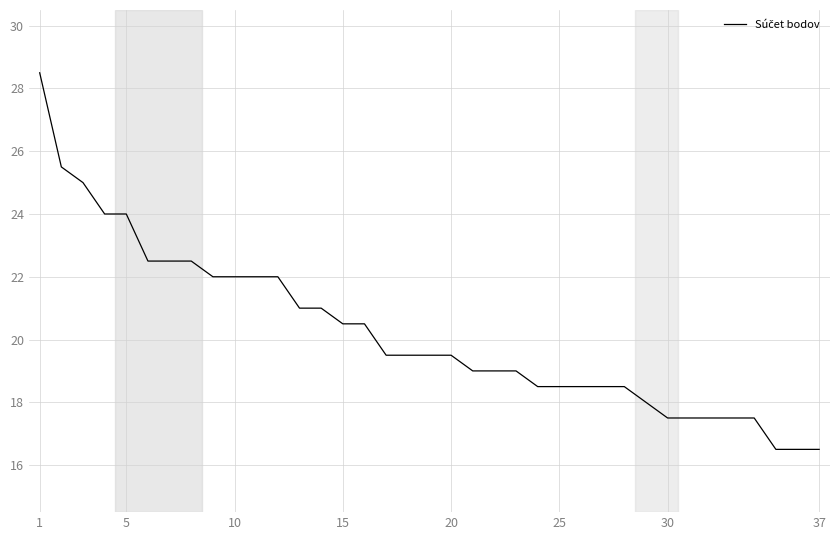

What is the minimum value shown in the chart?

16.5